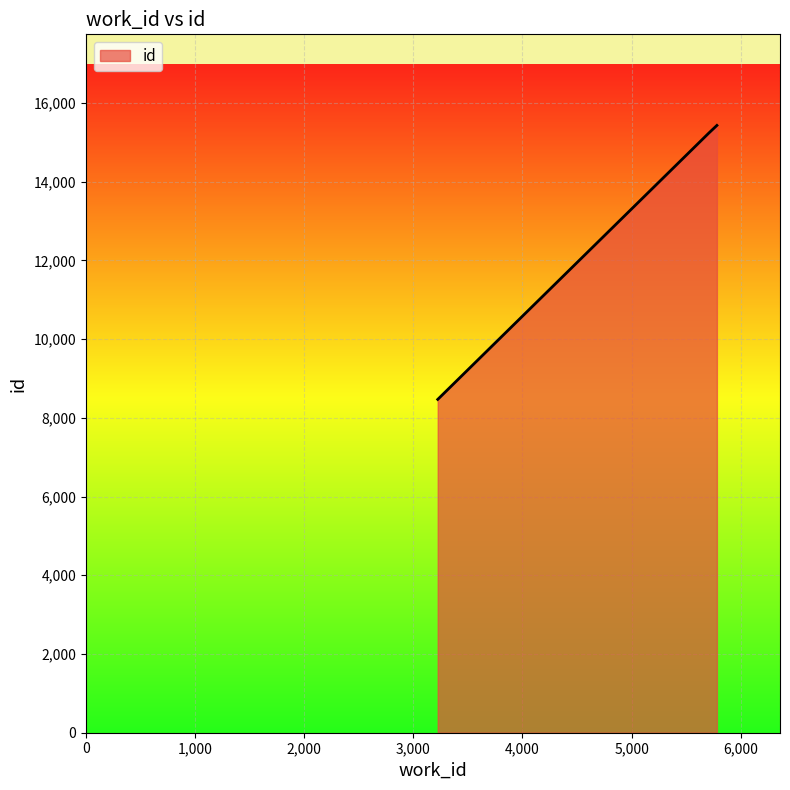

What is the smallest value displayed?

8468